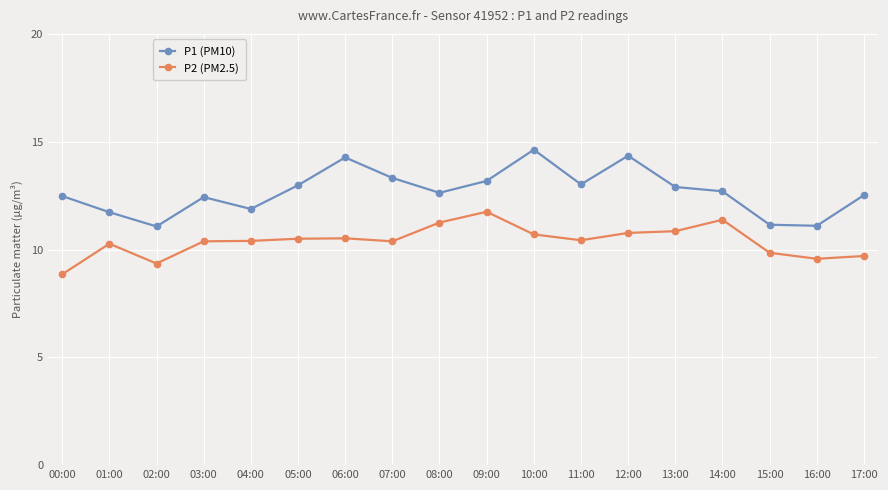

Which series has the widest spread of values?

P1 (PM10)